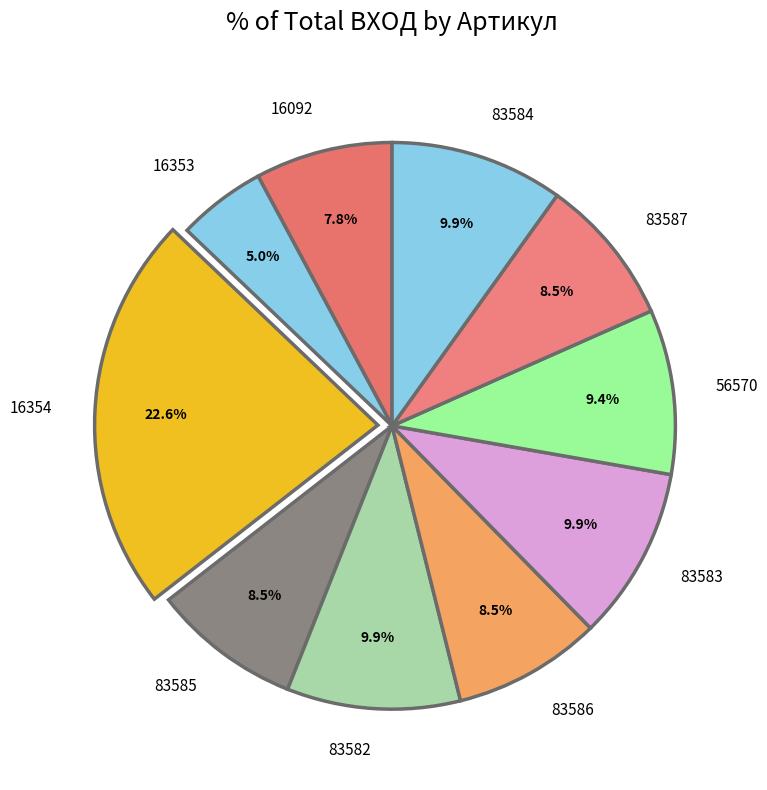

Which category has the biggest portion of the pie?

16354